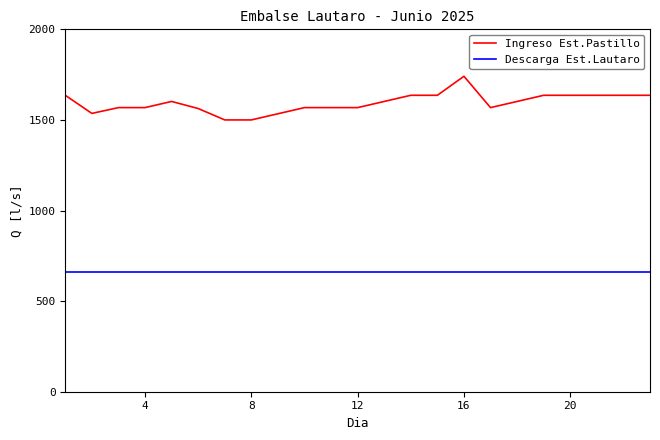

What are all the series names shown in the legend?

Ingreso Est.Pastillo, Descarga Est.Lautaro